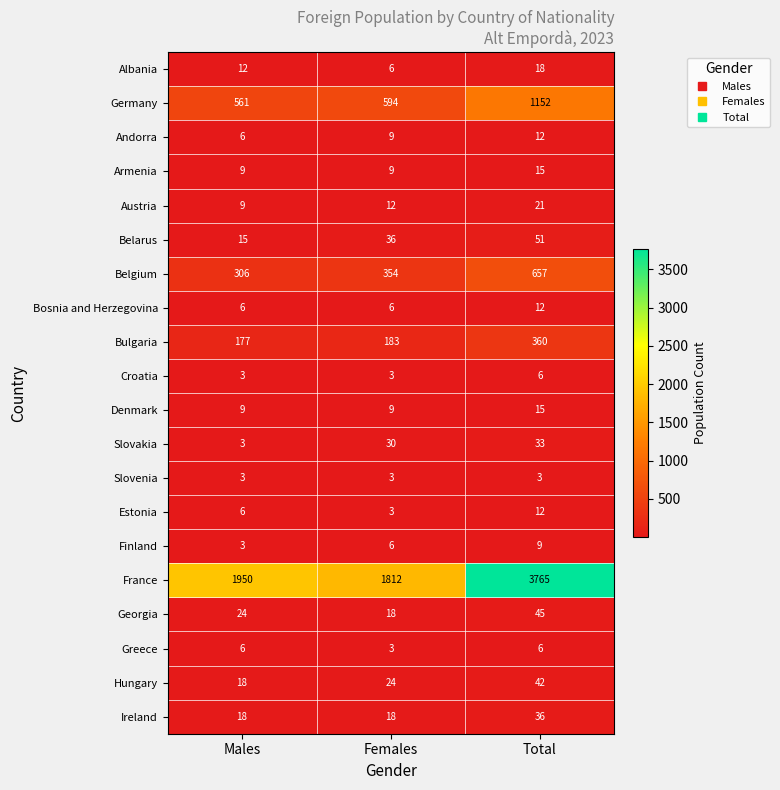

Which category has the highest value across all series?

Total